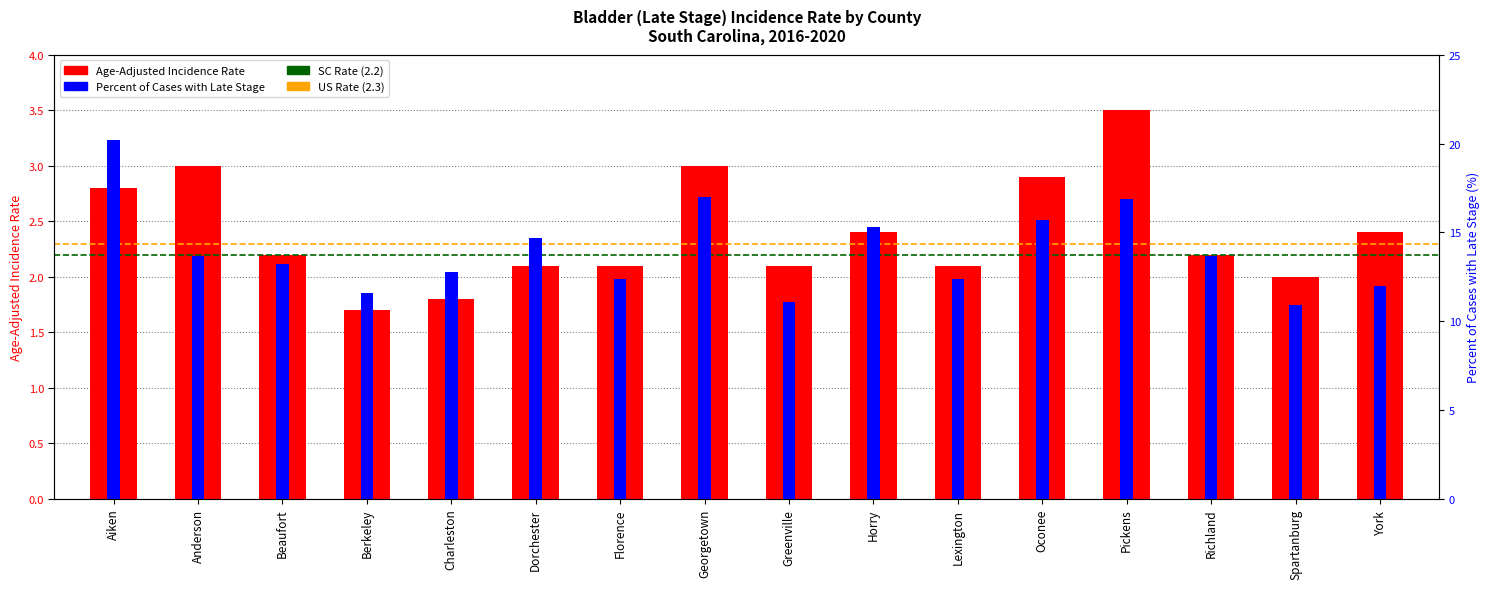

Between Florence and Aiken, which is larger?

Aiken